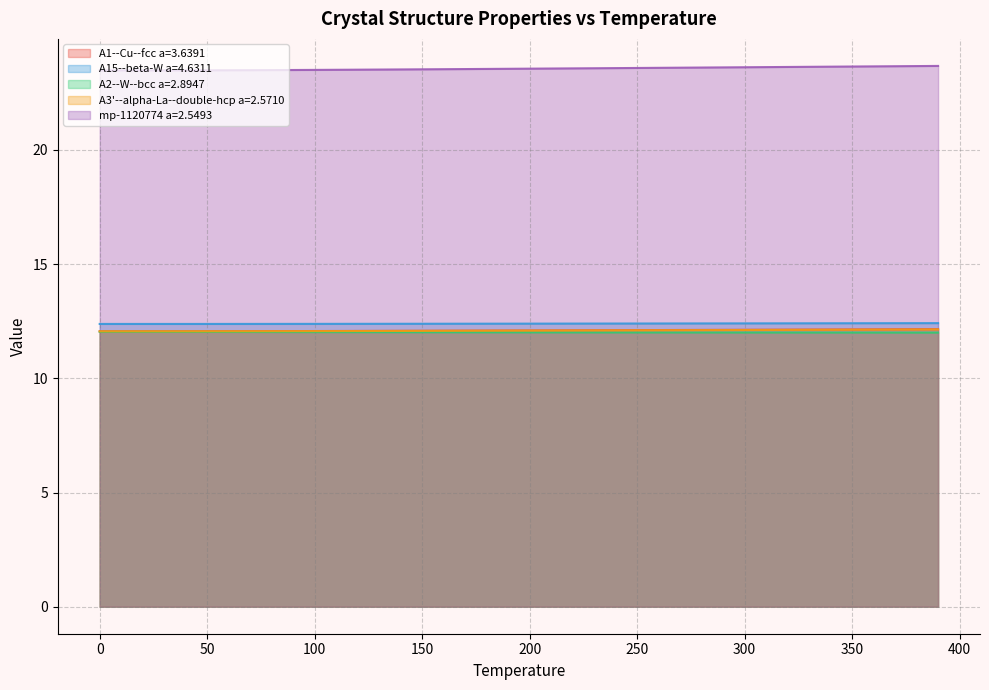

The value of A3'--alpha-La--double-hcp a=2.5710 at 80.0 is 12.1. True or false?

True